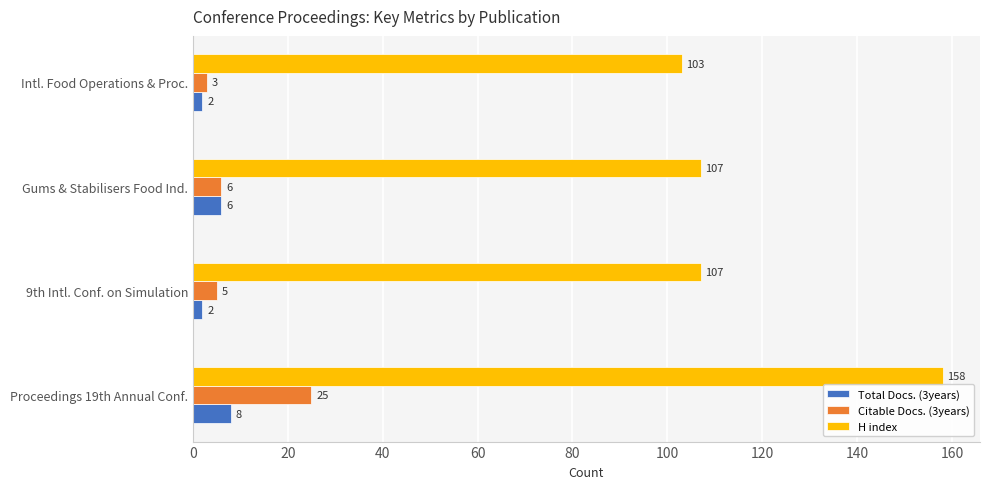

Count the number of categories in the chart.

4